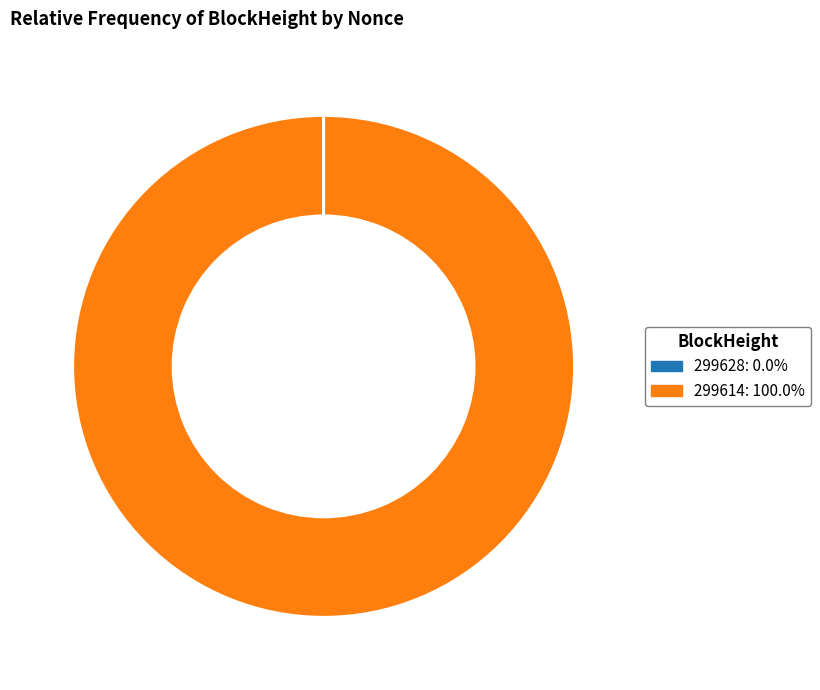

Which slice represents more than half of the pie?

299614